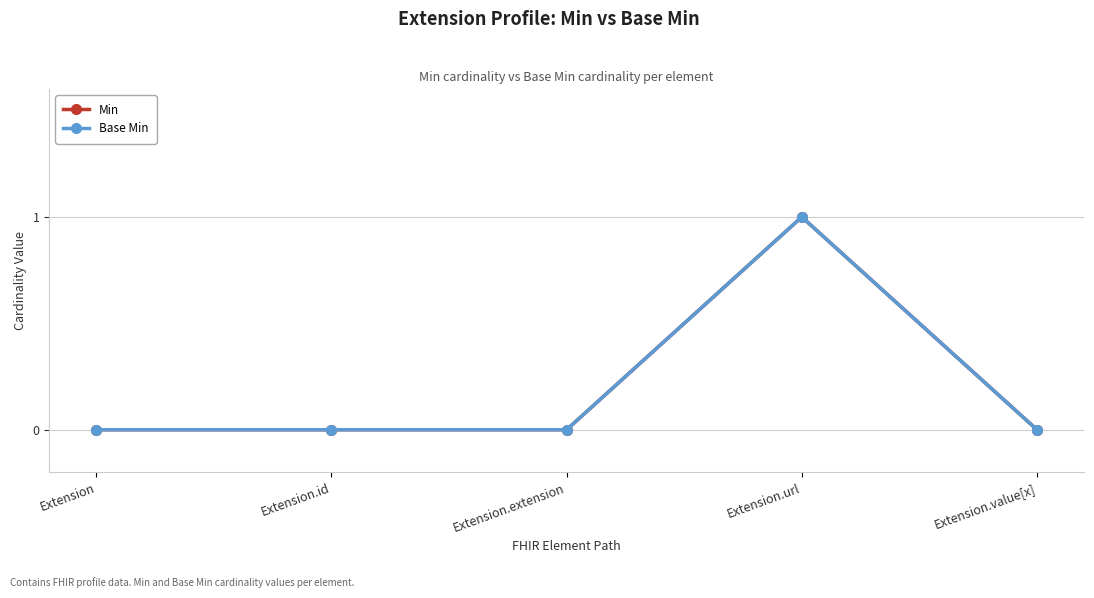

True or false: Base Min has more than 0 points higher than both neighbors.

True